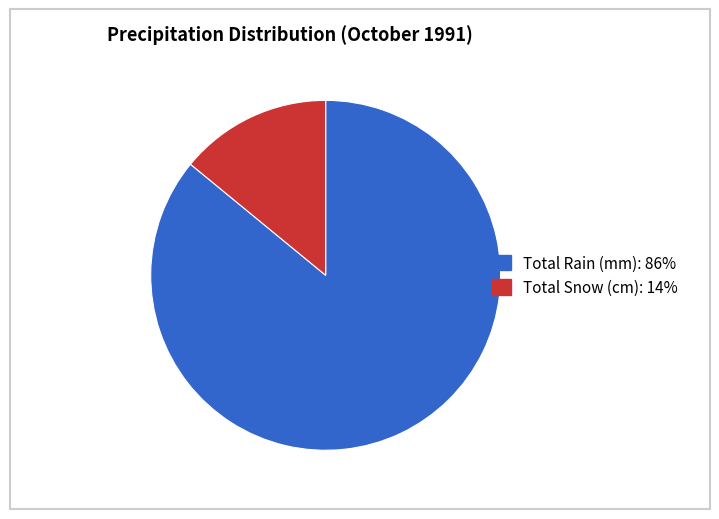

How many segments does this pie chart have?

2